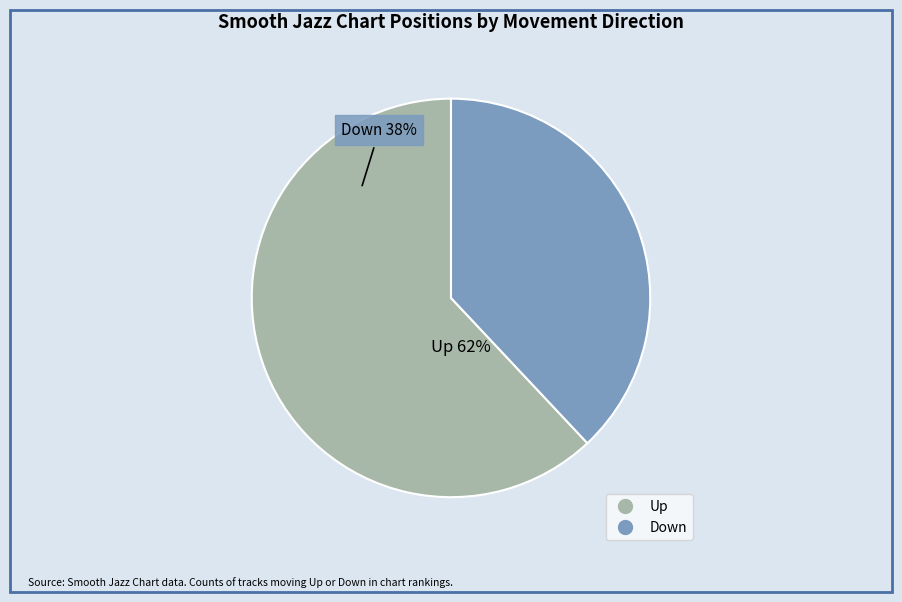

Which slice is the smallest?

down